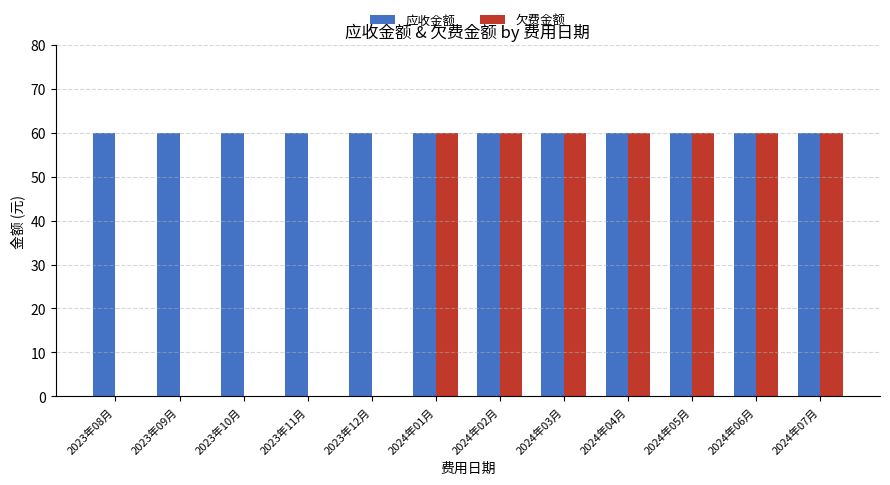

How many 欠费金额 values are between 0 and 60?

12